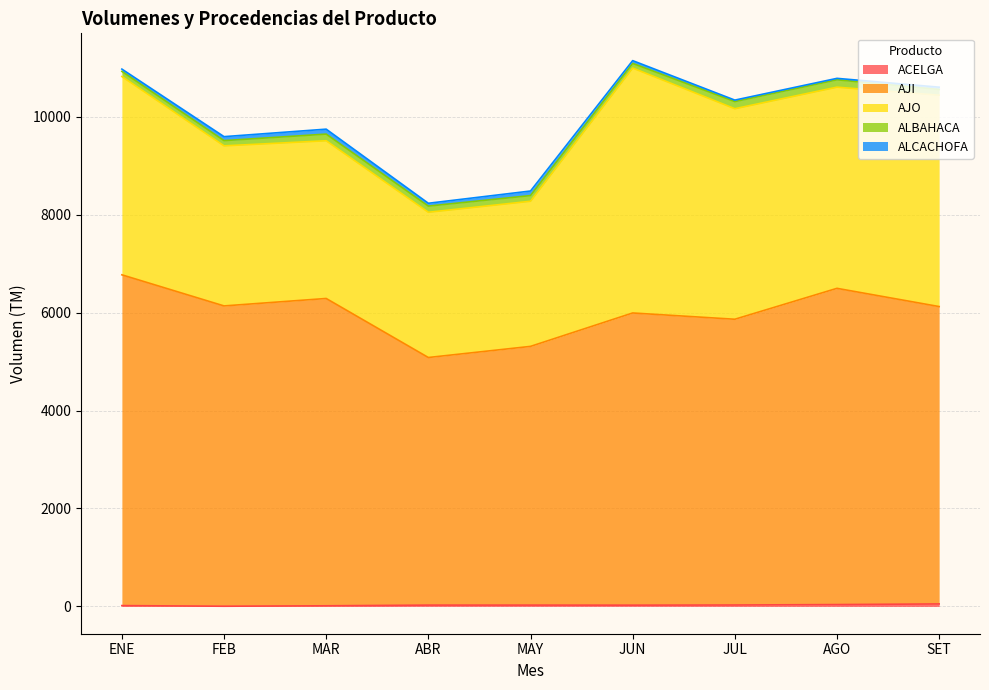

The value of ALCACHOFA at ABR is 58. True or false?

True